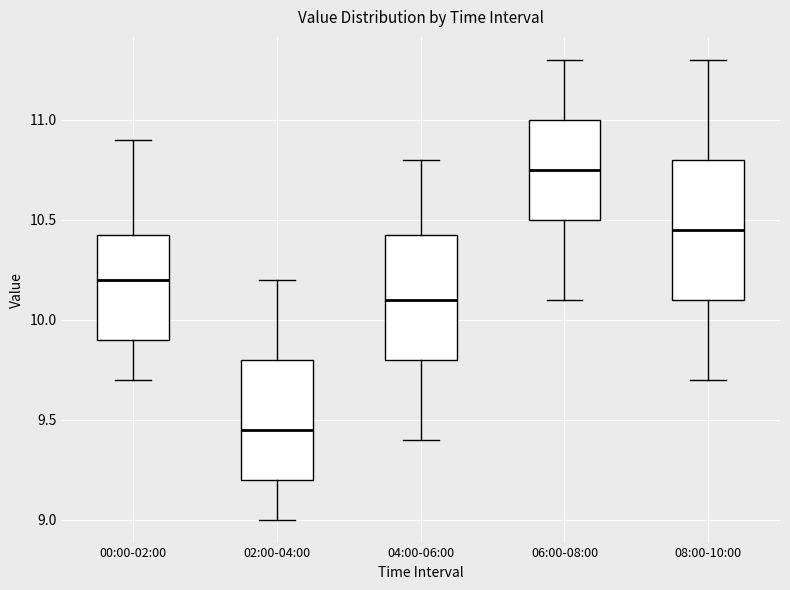

Where is the lower edge of the box for 06:00-08:00 on the y-axis? The values are not printed on the chart, so give them approximately, as read against the axis.

10.50